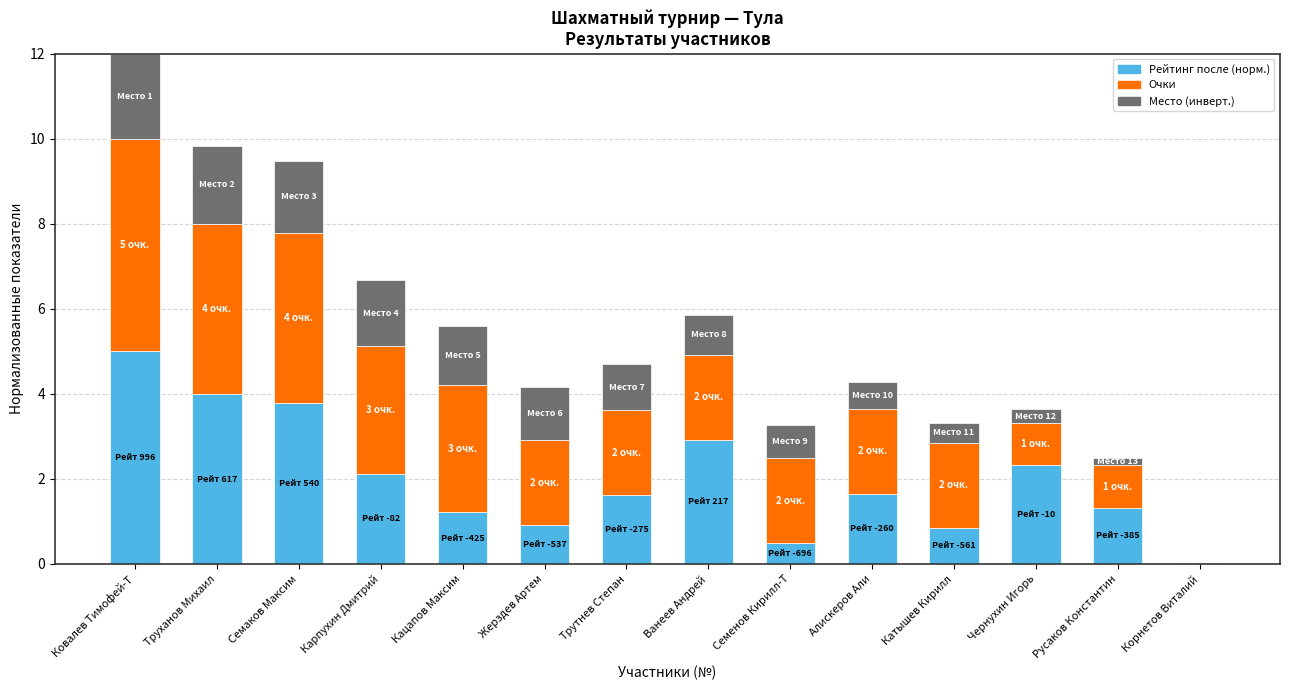

At which category is the sum across all series the highest?

Ковалев Тимофей-Т